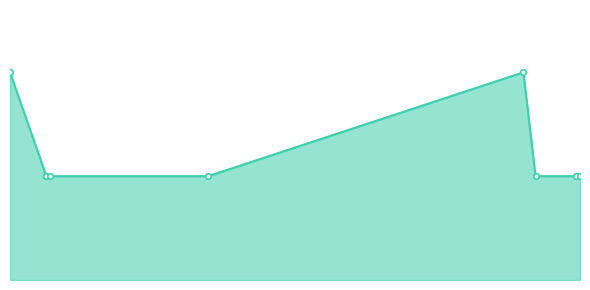

True or false: WEATHER has a value of 1 at 0.

True